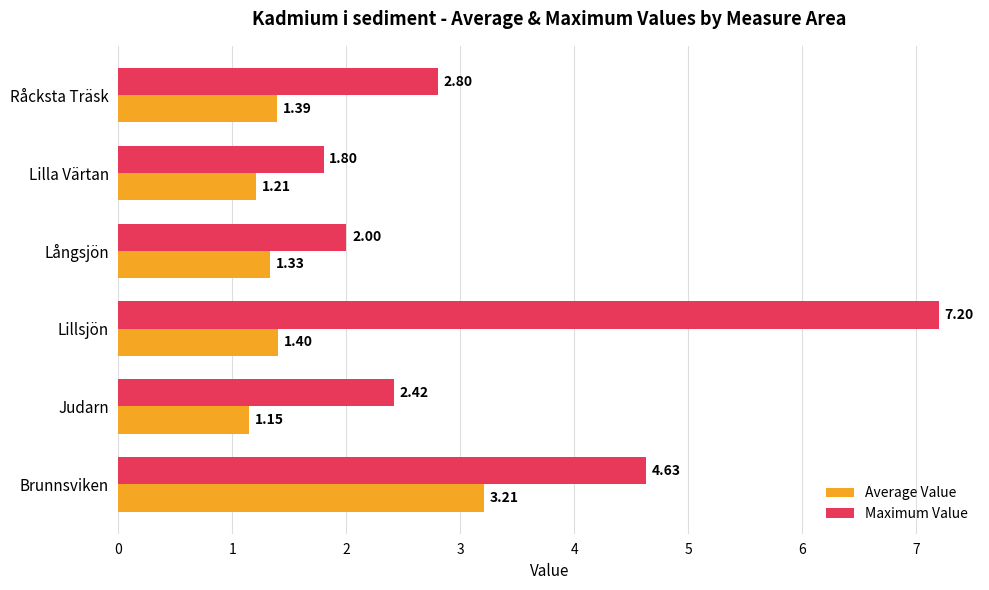

Which label corresponds to the smallest value in the chart?

Judarn